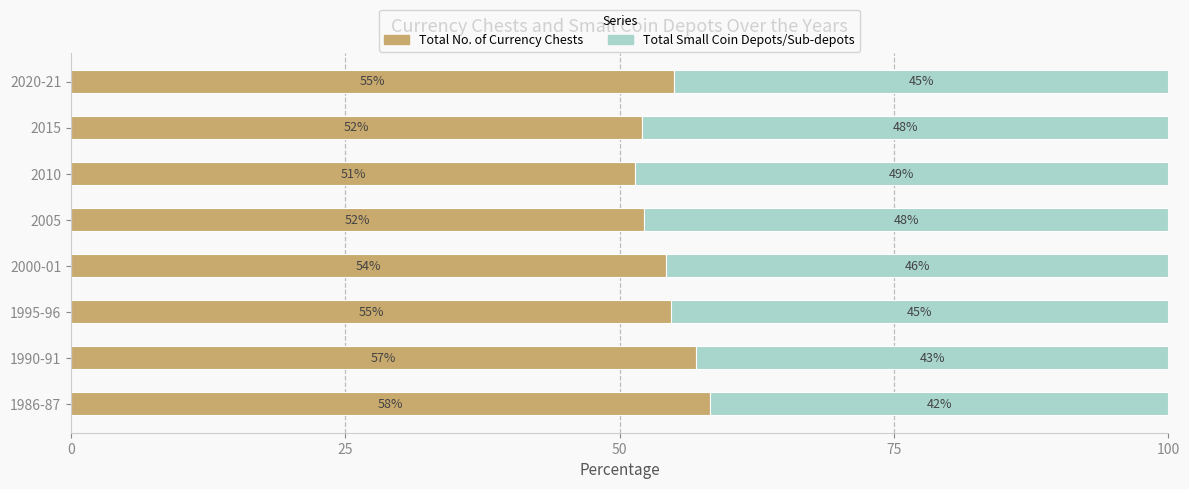

What is the total value across all series at 1990-91?

100.0